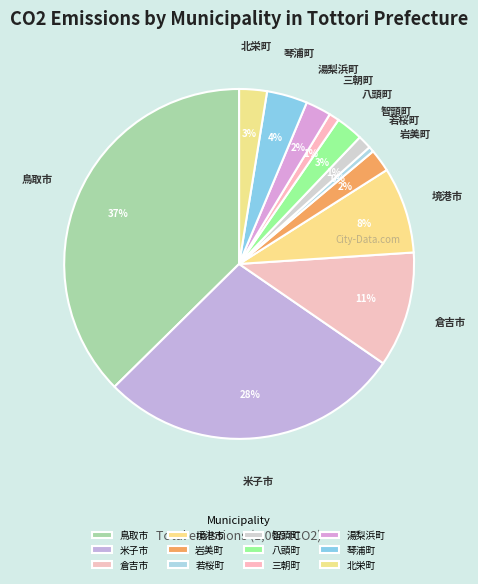

Which category has the biggest portion of the pie?

鳥取市